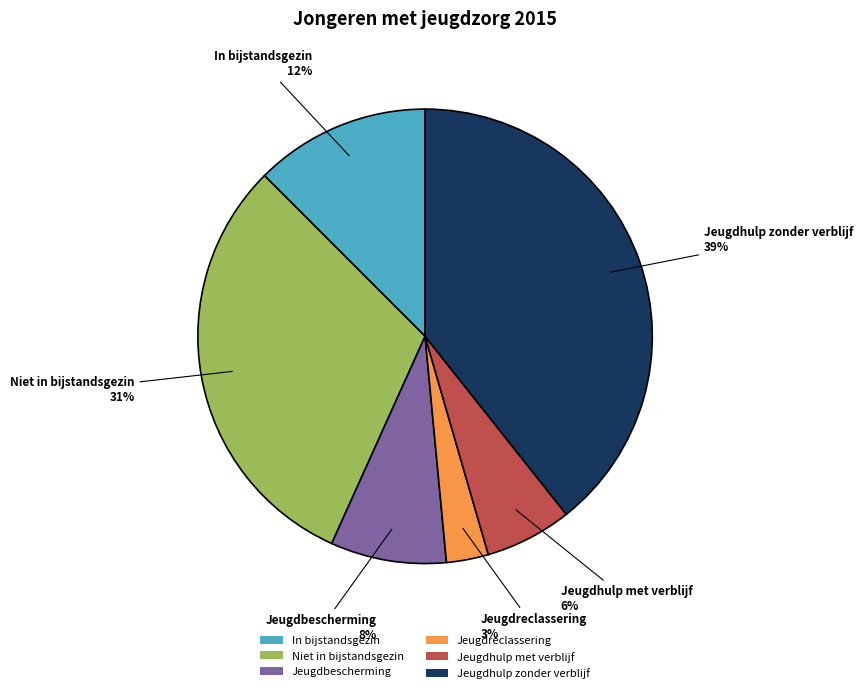

Which slice is the smallest?

Jeugdreclassering